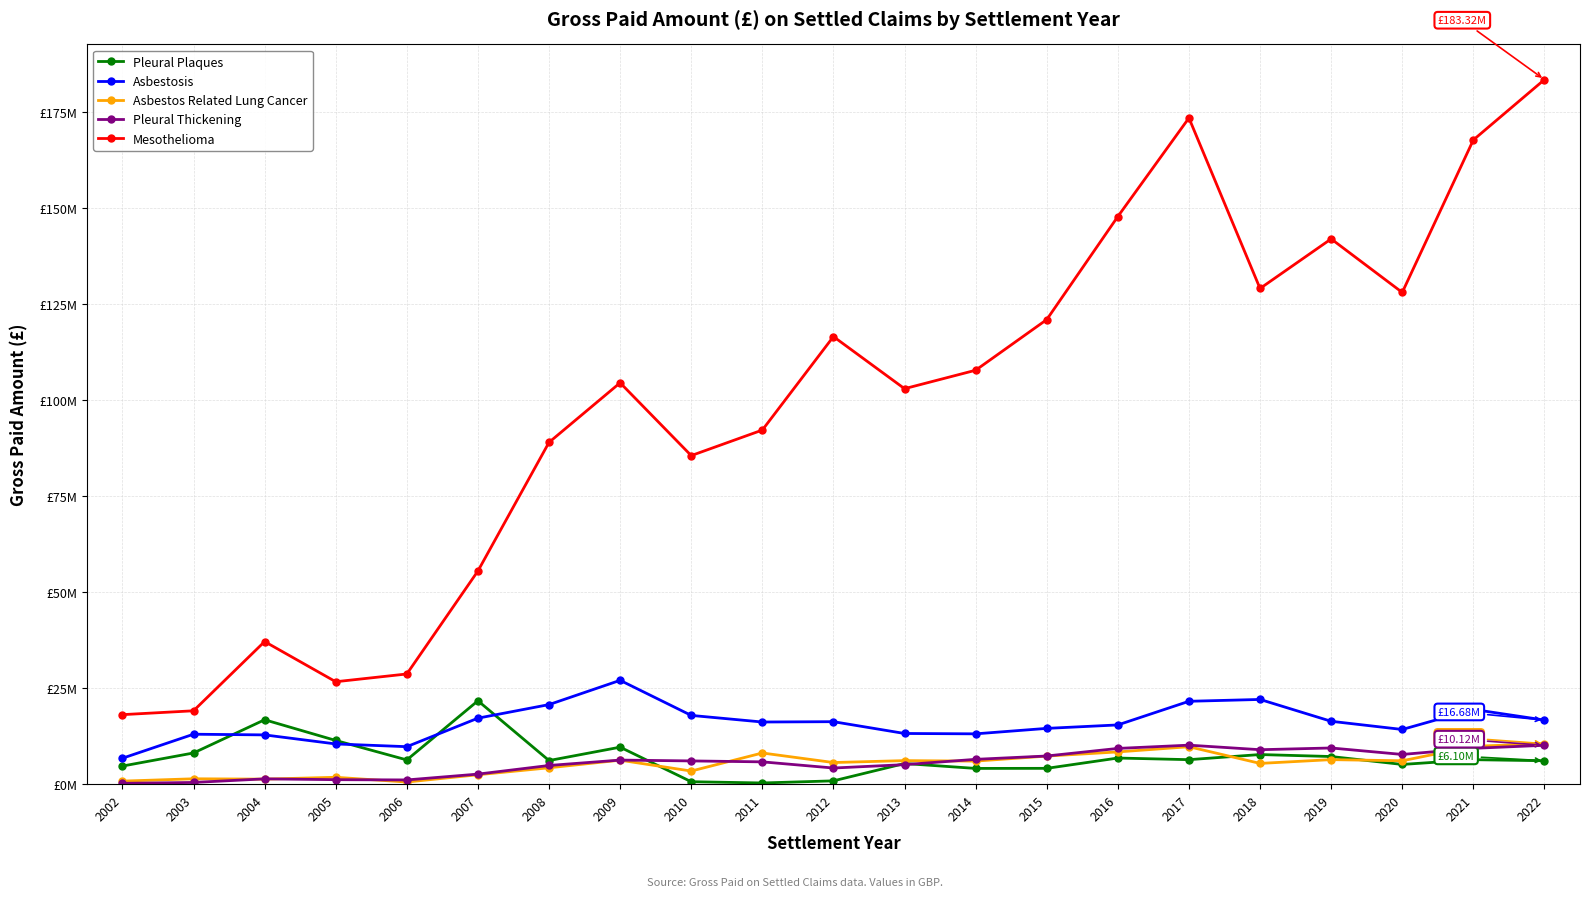

Does the chart have visible grid lines?

Yes